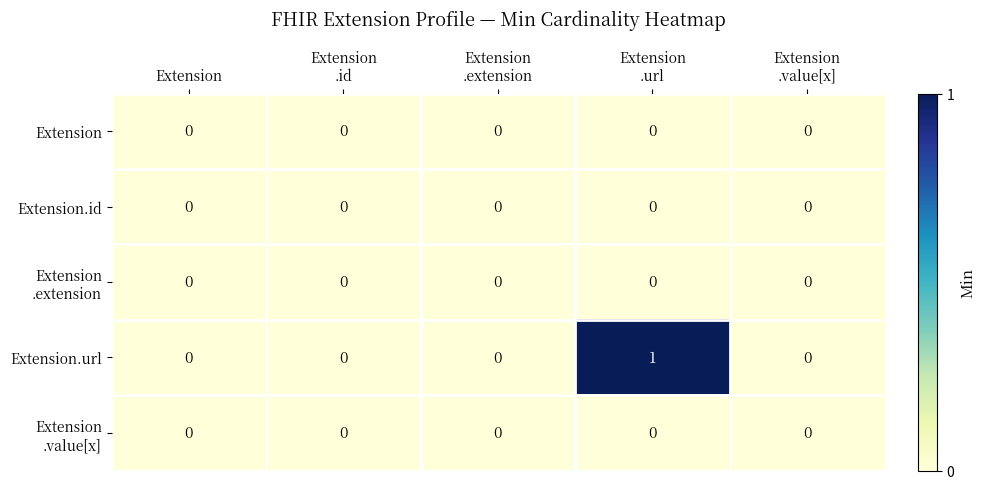

Count the number of categories in the chart.

5